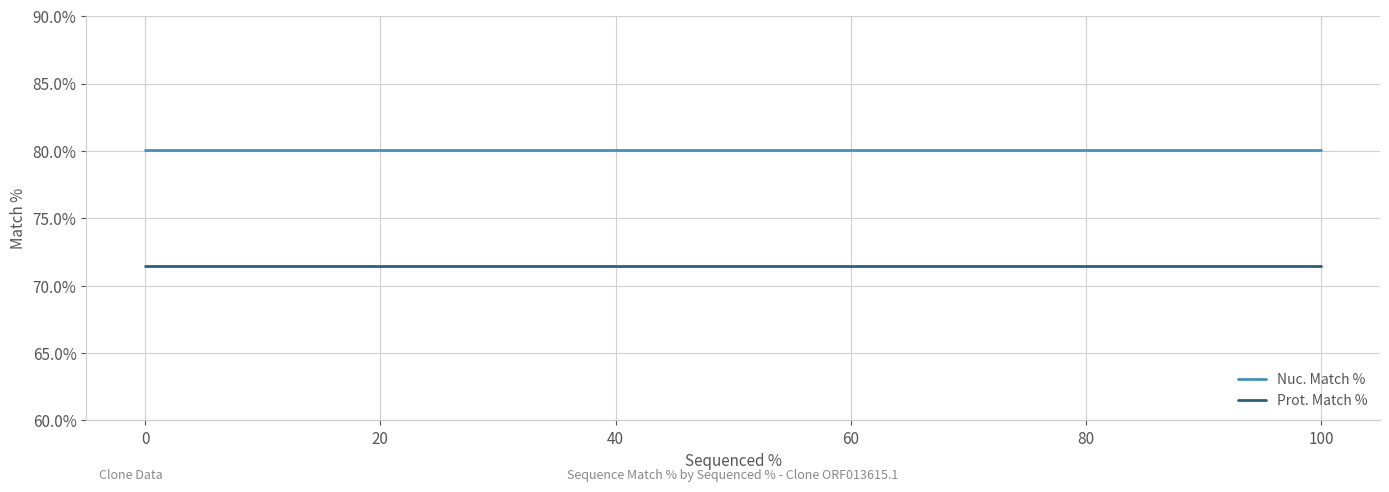

At how many categories does at least one series exceed 76?

3